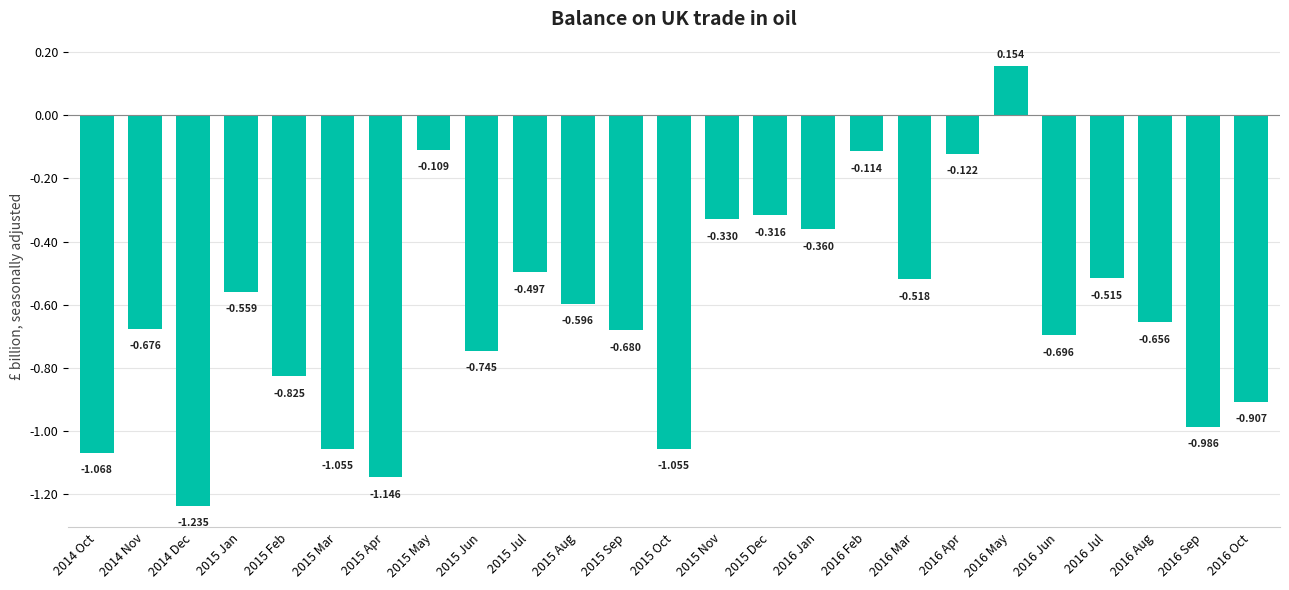

What is the minimum value shown in the chart?

-1.2